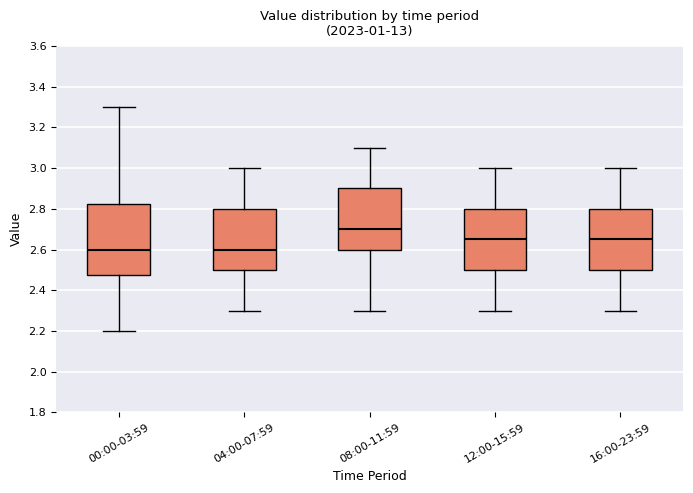

Which box has the highest median line?

08:00-11:59